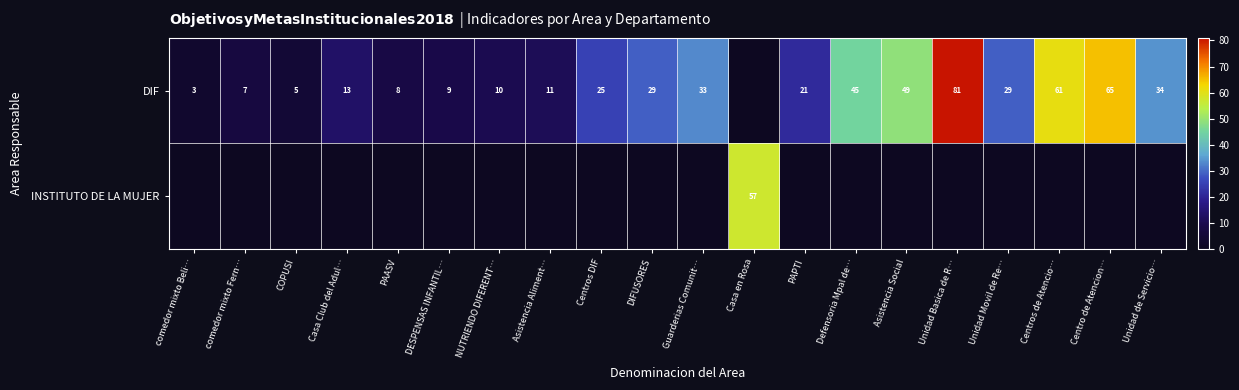

What is the spread (max minus min) of values at Unidad Movil de Re…?

29